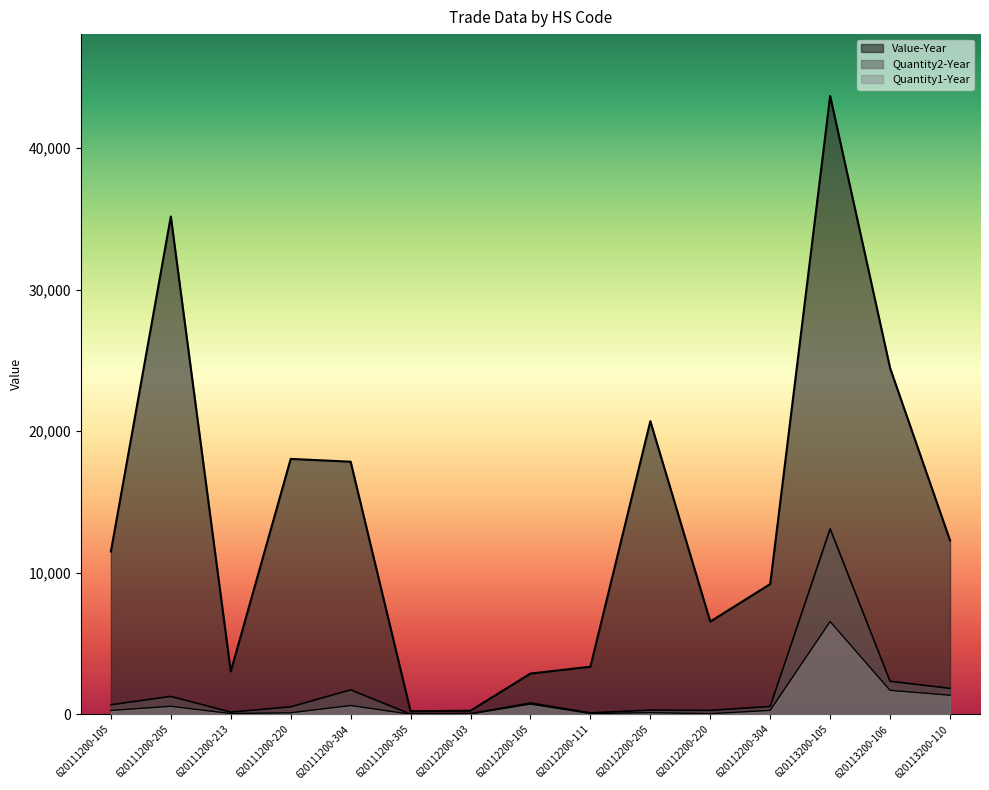

Where does the Quantity1-Year series first go above 273?

620111200-105